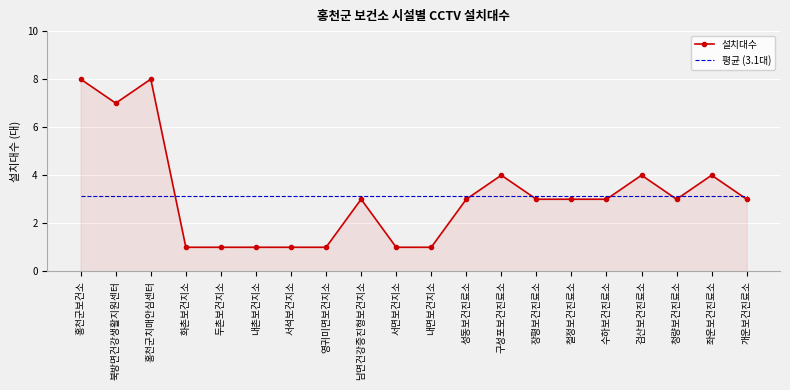

What position from the right is 북방면건강생활지원센터?

19